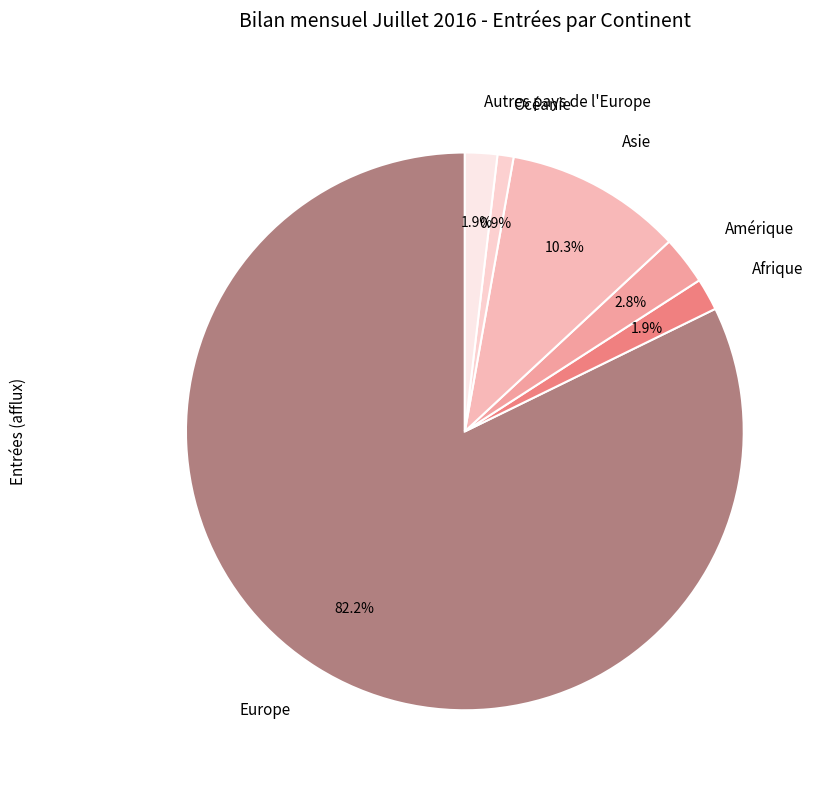

Approximately how many times larger is the value at Autres pays de l'Europe compared to Océanie?

2.0